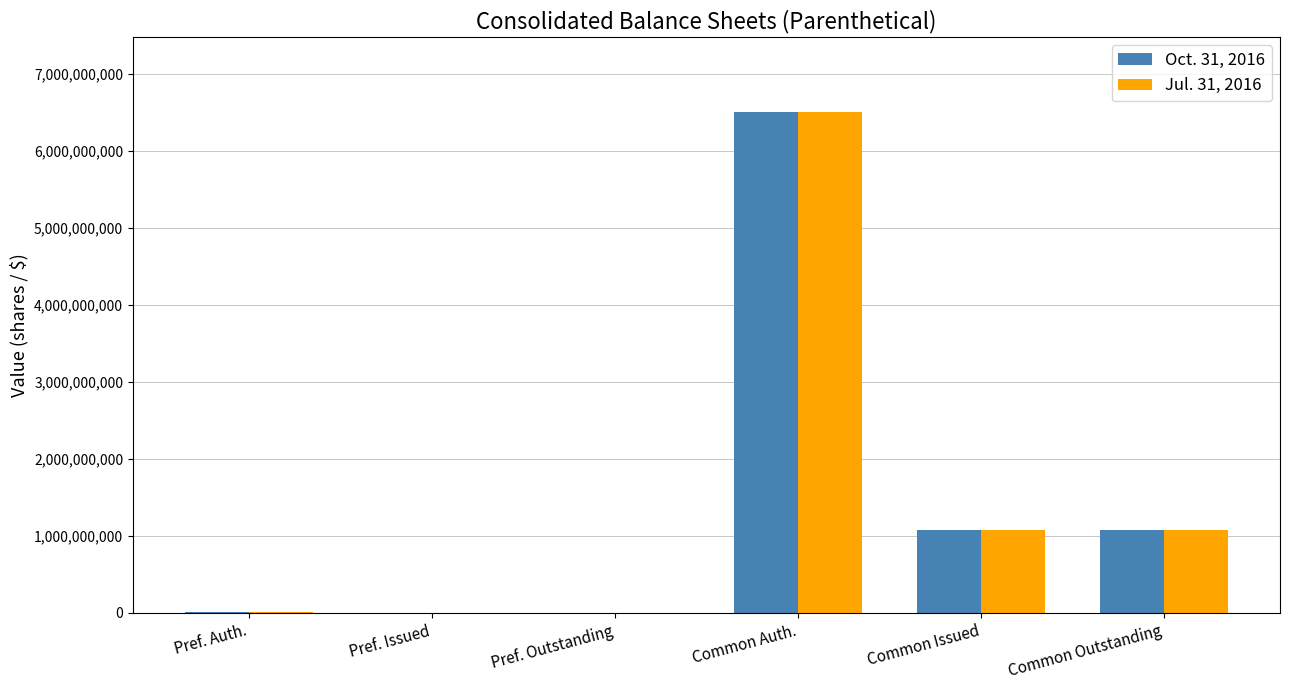

Count the number of data series in this chart.

2